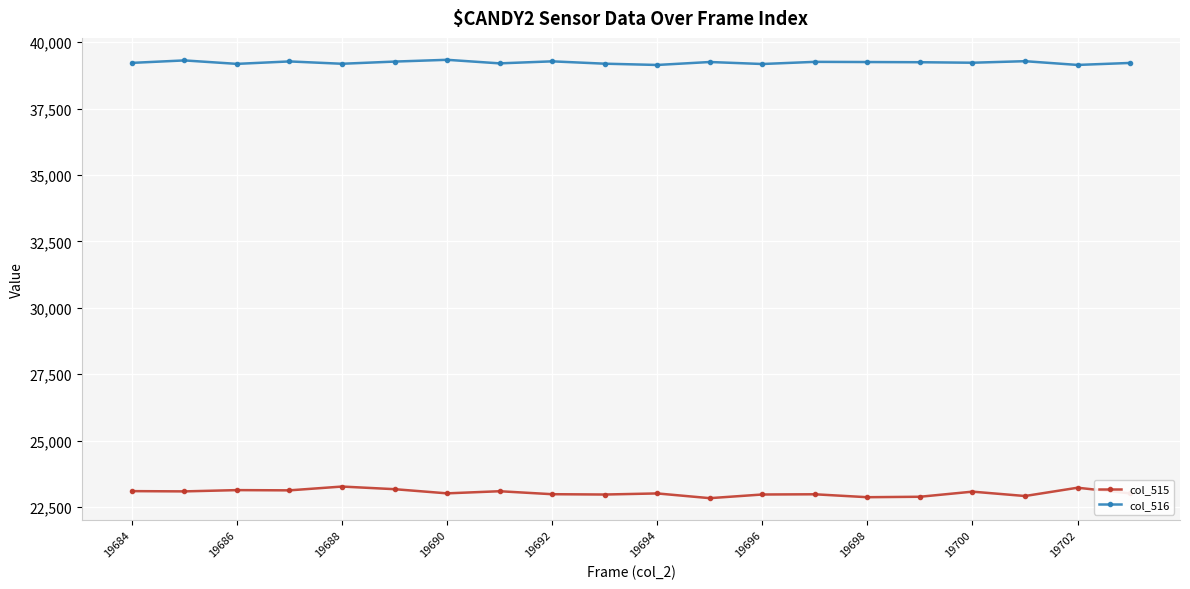

What are all the series names shown in the legend?

col_515, col_516